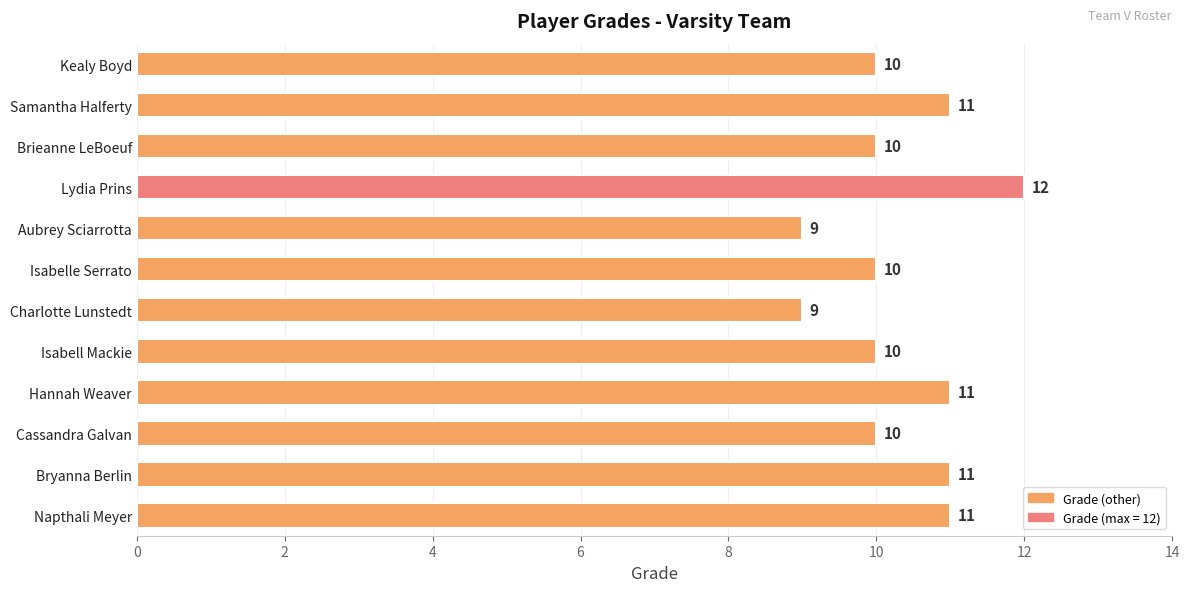

The value at Isabell Mackie is 17. True or false?

False